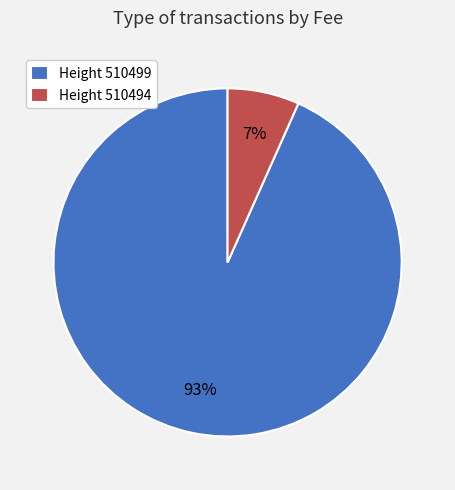

Which category has the biggest portion of the pie?

Height 510499